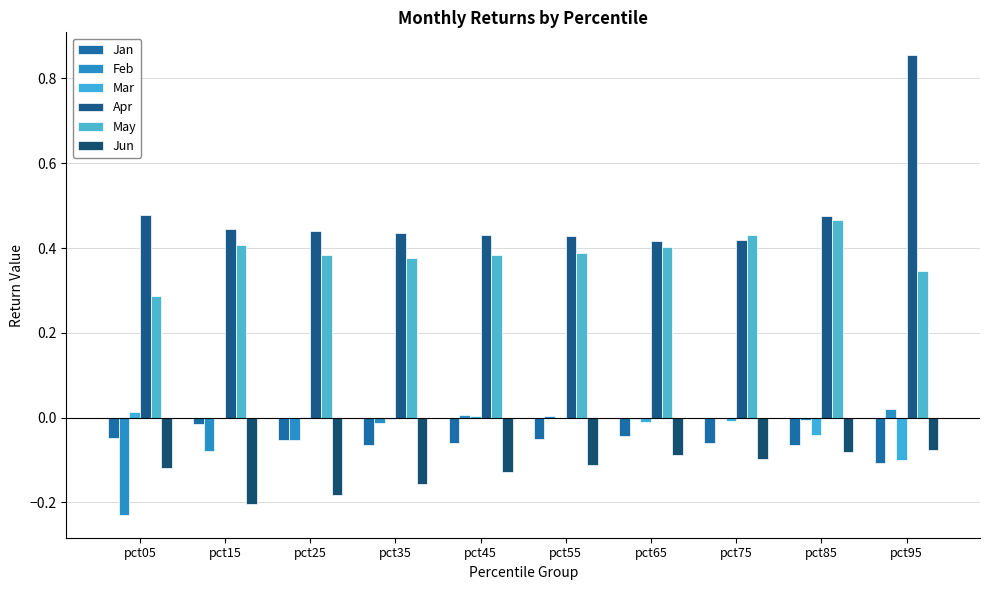

Reading left to right, list all the values displayed in this chart.

Jan: -0.0	-0.0	-0.1	-0.1	-0.1	-0.1	-0.0	-0.1	-0.1	-0.1
Feb: -0.2	-0.1	-0.1	-0.0	0.0	0.0	-0.0	-0.0	-0.0	0.0
Mar: 0.0	-0.0	0.0	-0.0	0.0	-0.0	-0.0	-0.0	-0.0	-0.1
Apr: 0.5	0.4	0.4	0.4	0.4	0.4	0.4	0.4	0.5	0.9
May: 0.3	0.4	0.4	0.4	0.4	0.4	0.4	0.4	0.5	0.3
Jun: -0.1	-0.2	-0.2	-0.2	-0.1	-0.1	-0.1	-0.1	-0.1	-0.1